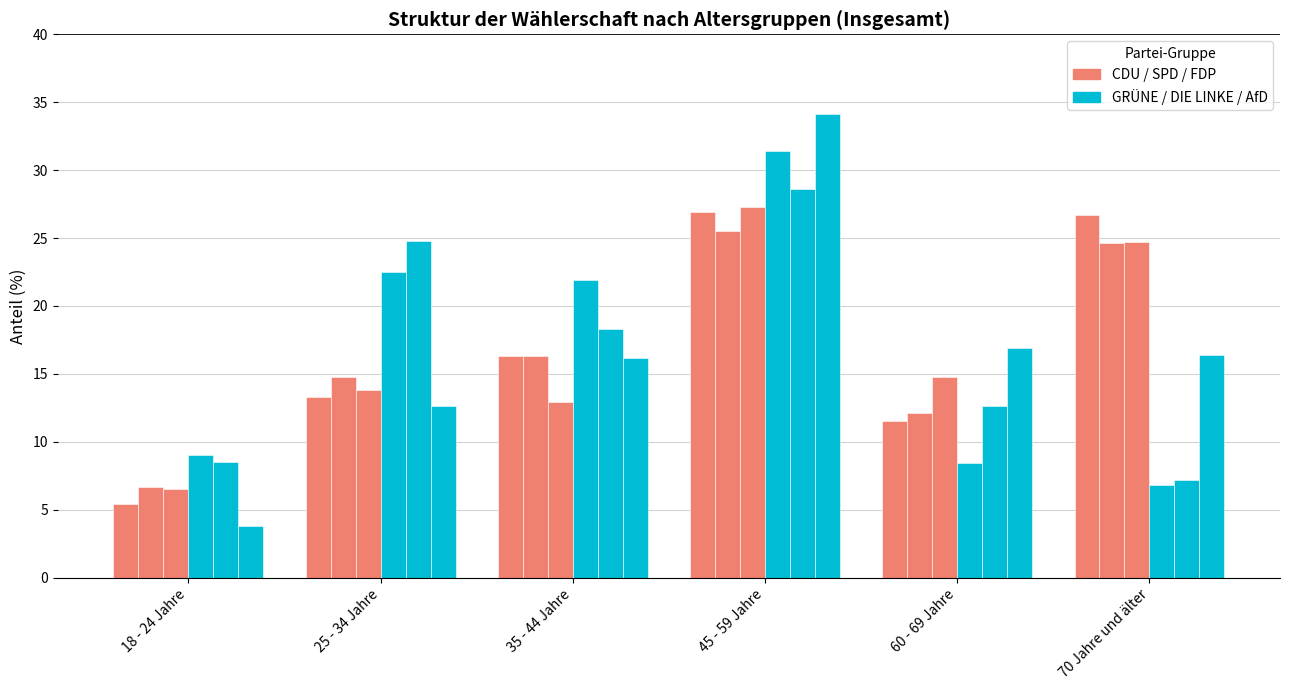

How many bars are there in total?

36